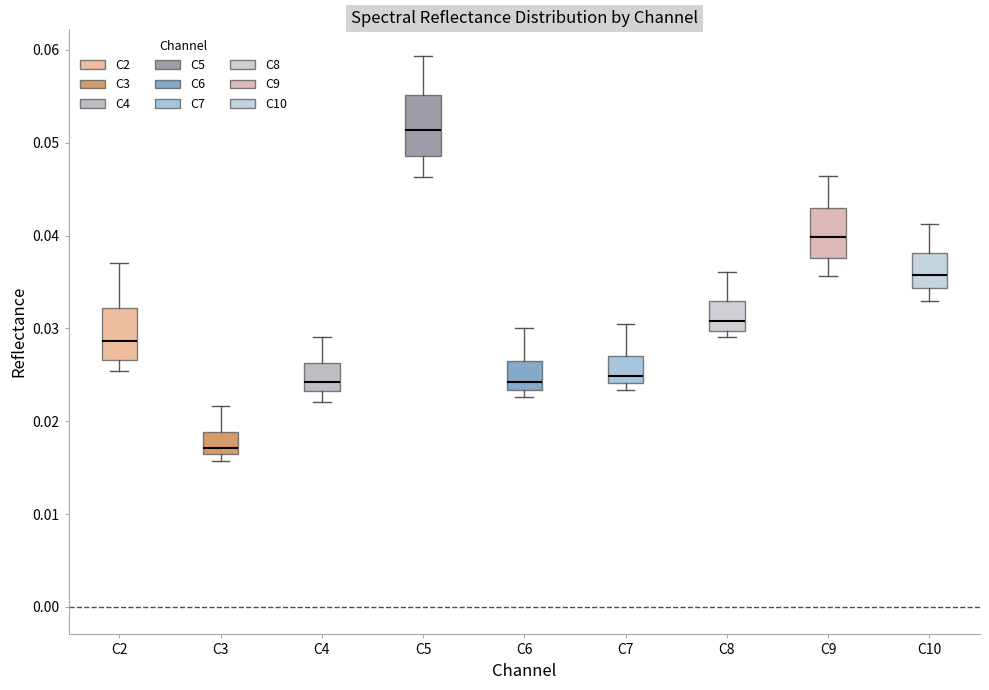

Reading left to right, transcribe this box plot: for each box, give where its median line is, the range the box spans, and where its two whiskers end, as read against the y-axis. The values are not printed on the chart, so give them approximately, as read against the axis.

C2: median 0.029, box 0.027 to 0.032, whiskers 0.025 to 0.037
C3: median 0.017, box 0.016 to 0.019, whiskers 0.016 (just below the box's lower edge) to 0.022
C4: median 0.024, box 0.023 to 0.026, whiskers 0.022 to 0.029
C5: median 0.051, box 0.049 to 0.055, whiskers 0.046 to 0.059
C6: median 0.024, box 0.023 to 0.026, whiskers 0.023 (just below the box's lower edge) to 0.030
C7: median 0.025, box 0.024 to 0.027, whiskers 0.023 to 0.030
C8: median 0.031, box 0.030 to 0.033, whiskers 0.029 to 0.036
C9: median 0.040, box 0.038 to 0.043, whiskers 0.036 to 0.046
C10: median 0.036, box 0.034 to 0.038, whiskers 0.033 to 0.041